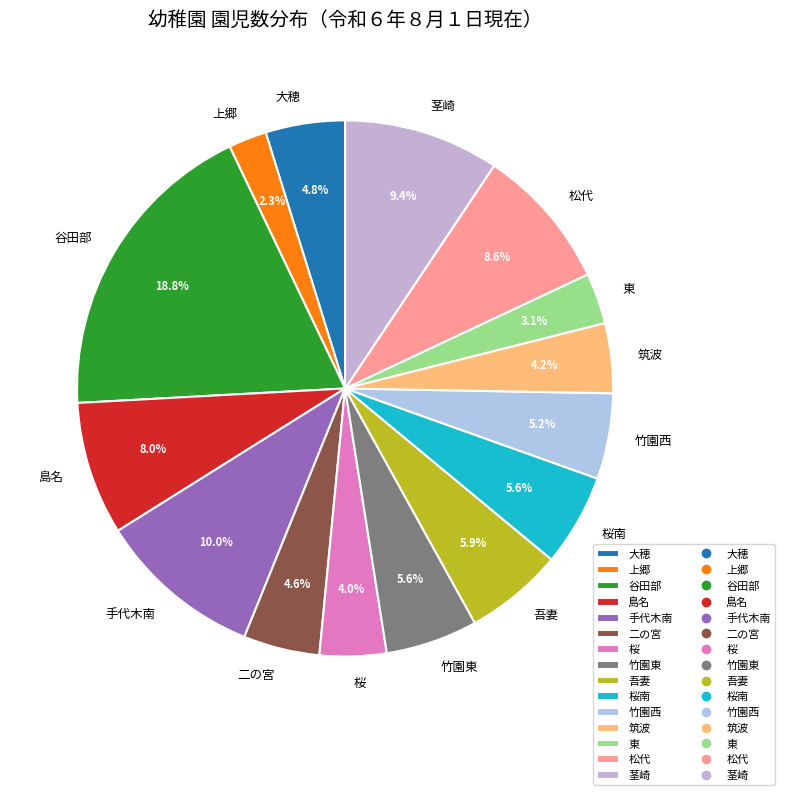

How many segments does this pie chart have?

15